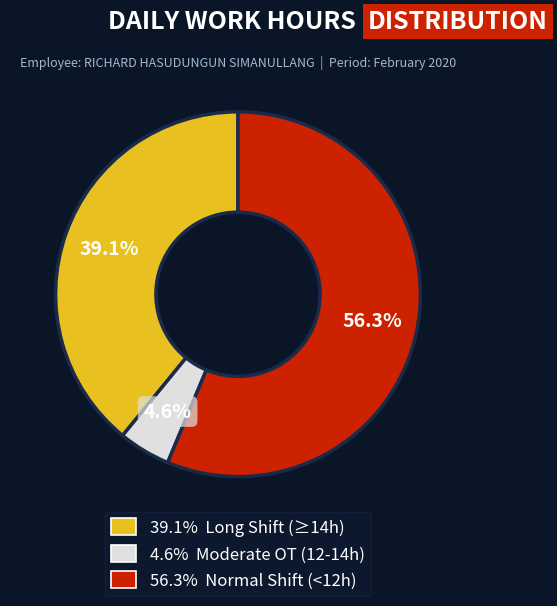

To the nearest percent, what is the average slice percentage?

33%